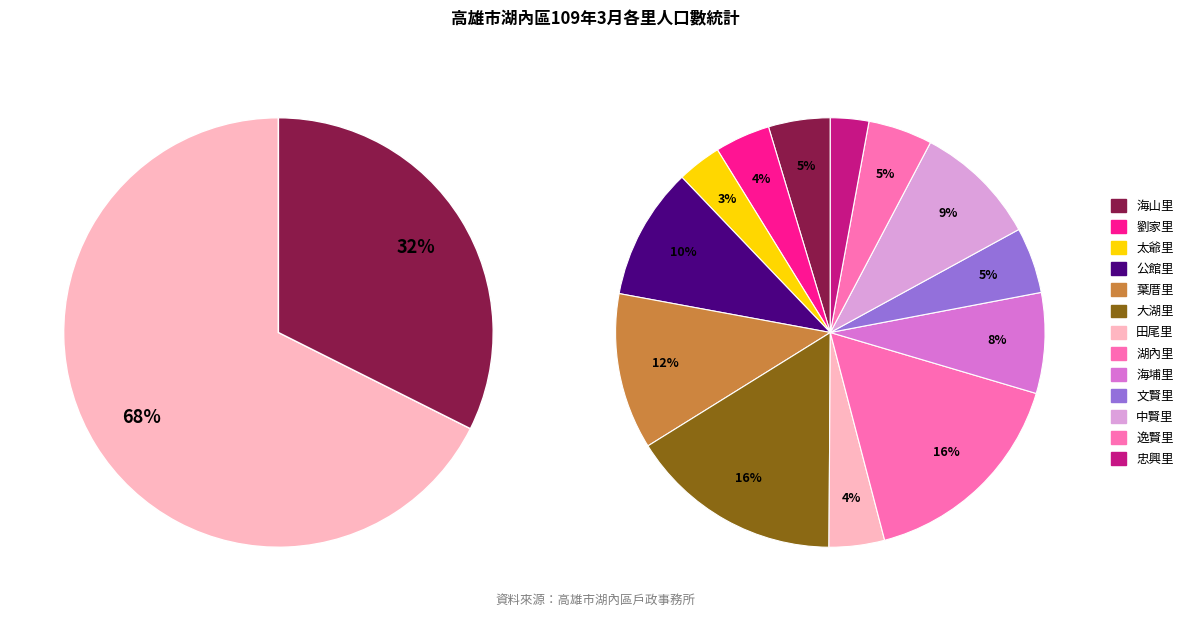

What percentage is NOT represented by 文賢里?

95.0%